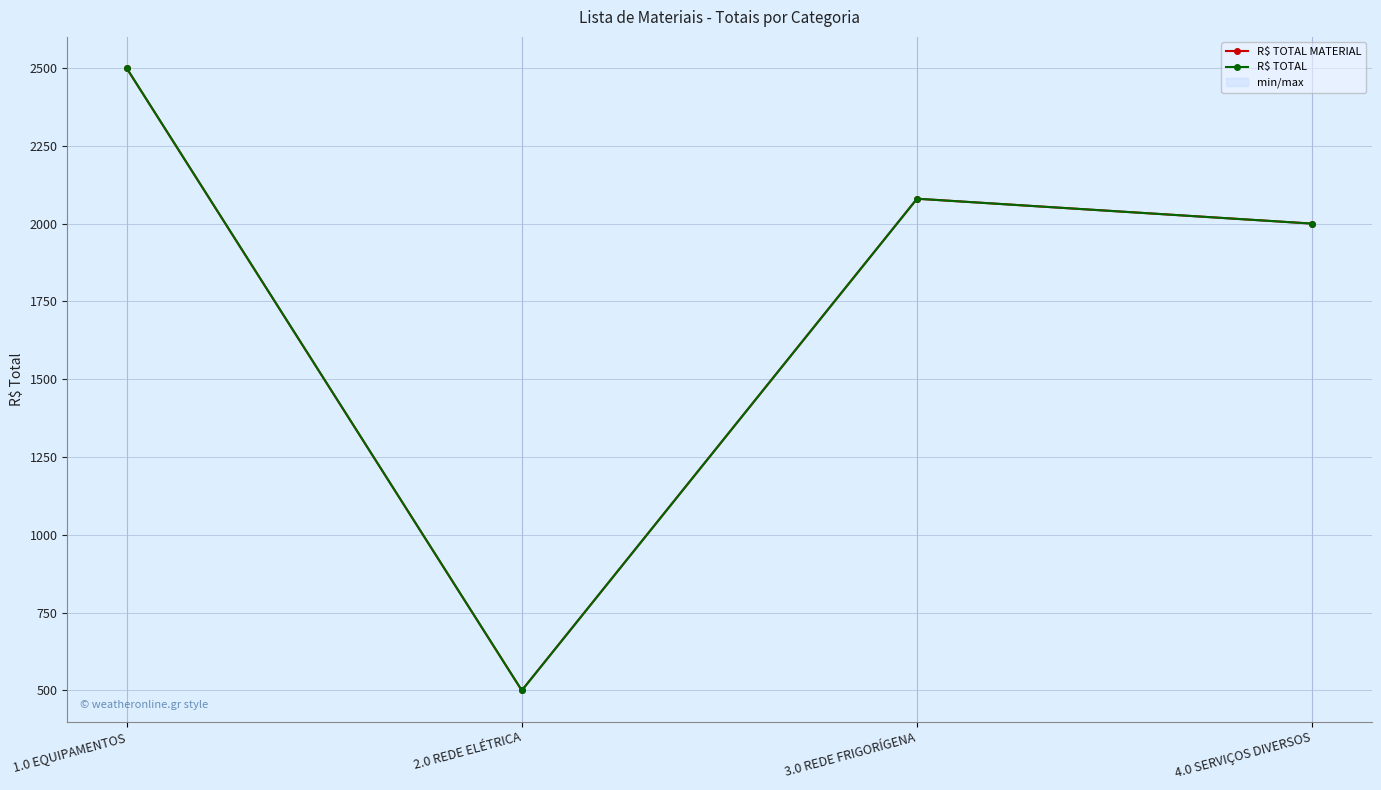

Which series has the largest total across all categories?

R$ TOTAL MATERIAL